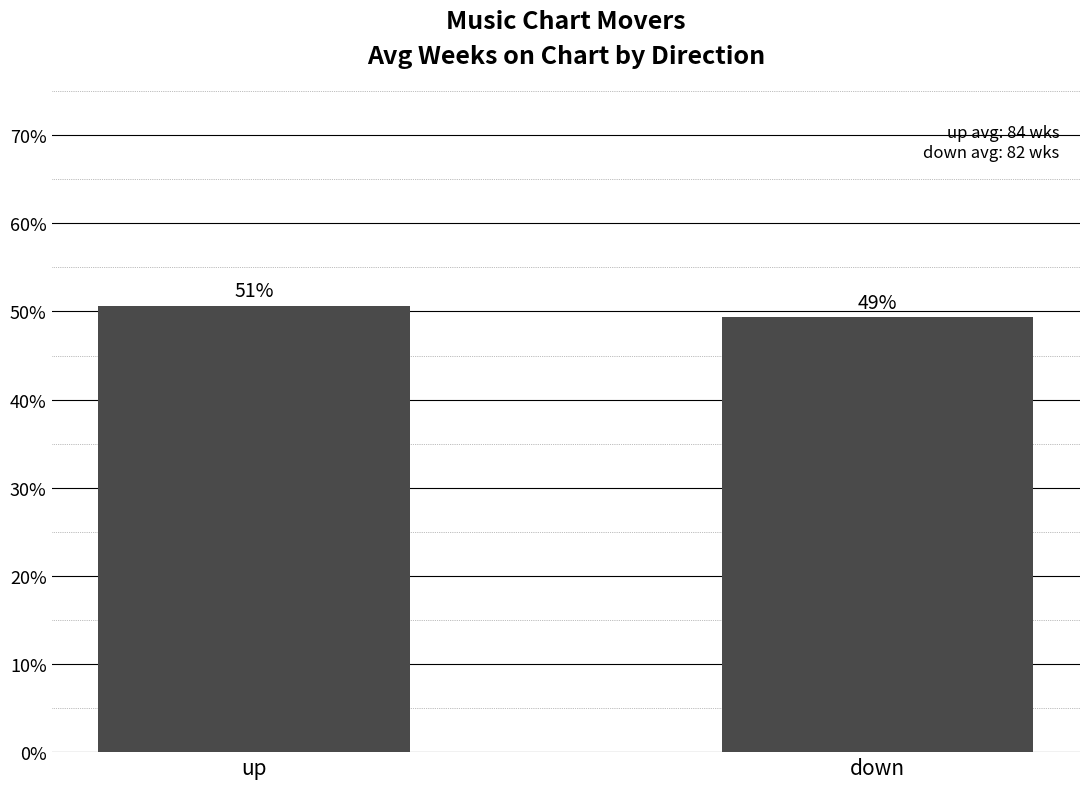

What position from the left is up?

1